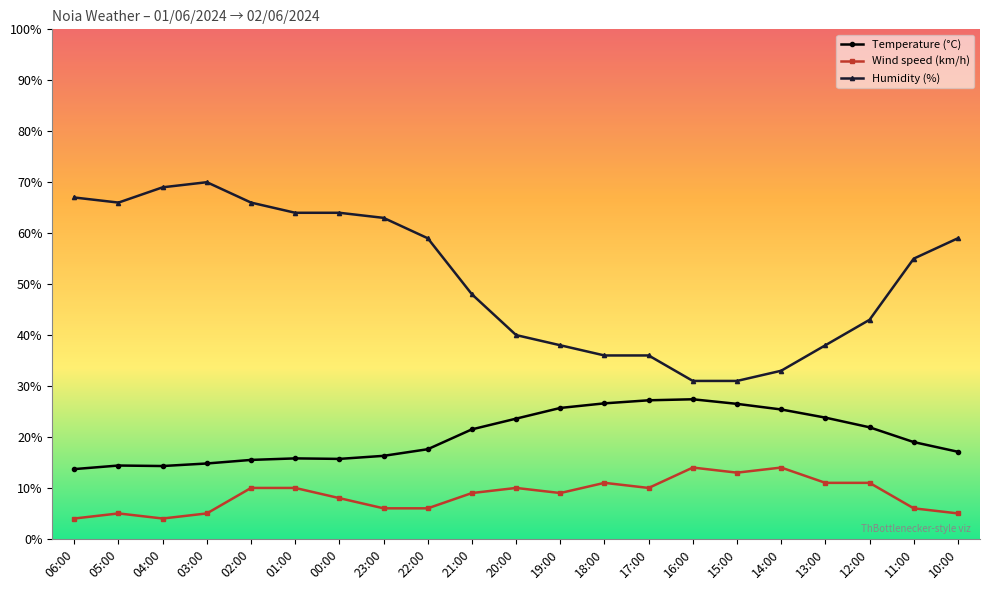

True or false: Temperature (°C) and Humidity (%) cross at least once.

False